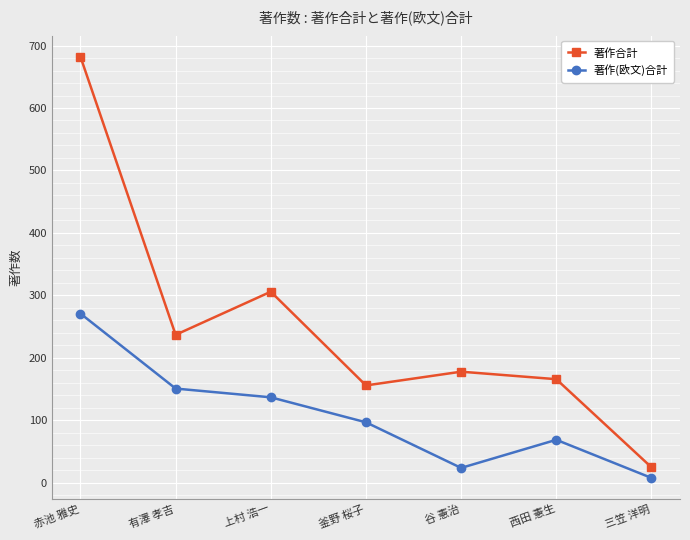

What is the total value across all series at 西田 憲生?

235